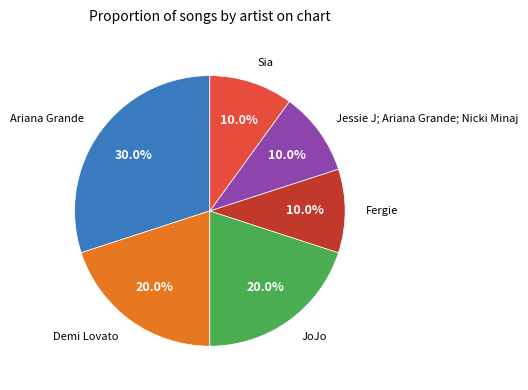

Is there any slice that represents more than half of the pie?

No